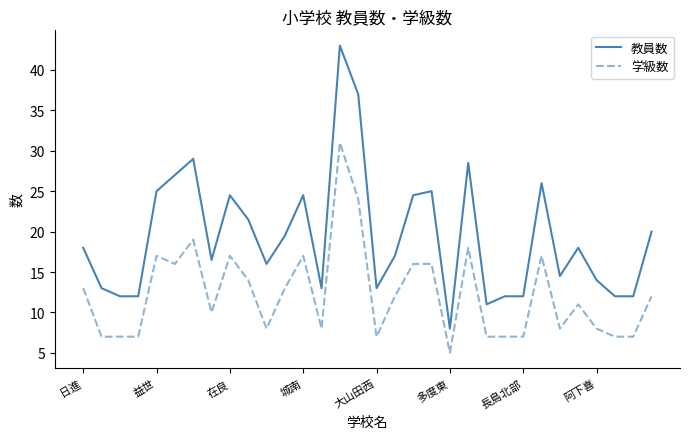

List the series in order of their overall mean, lowest first.

学級数, 教員数